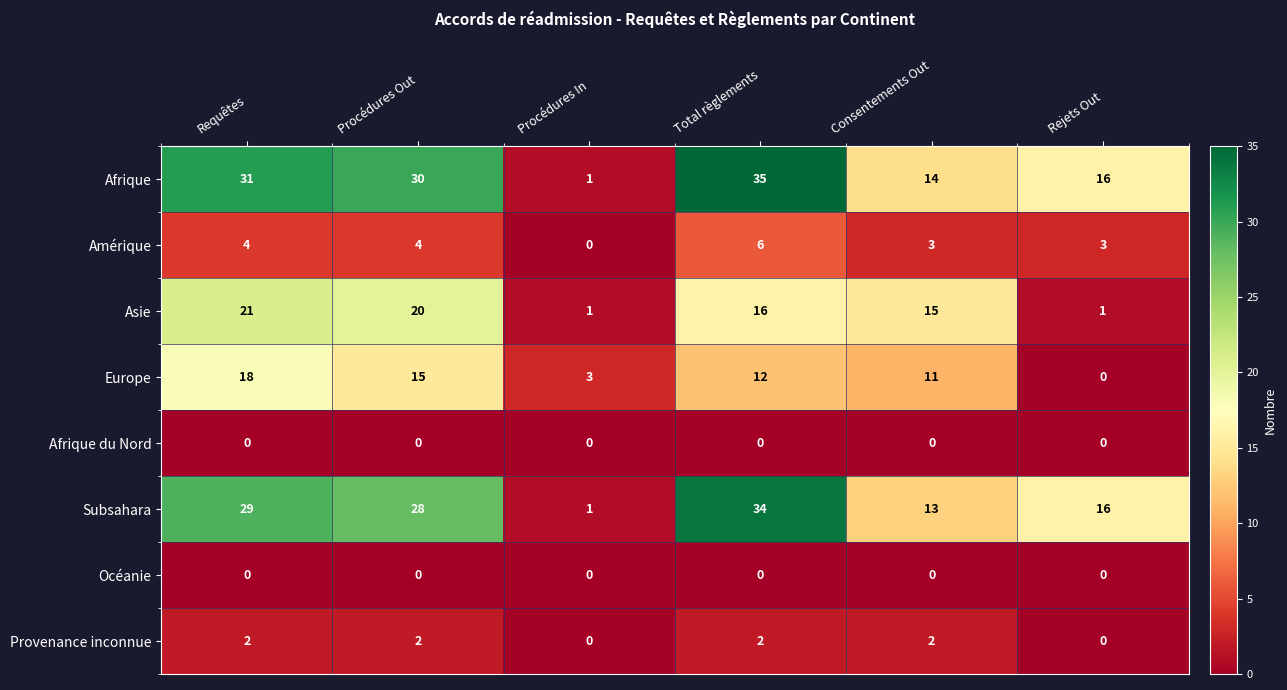

What is the sum of all Subsahara values?

121